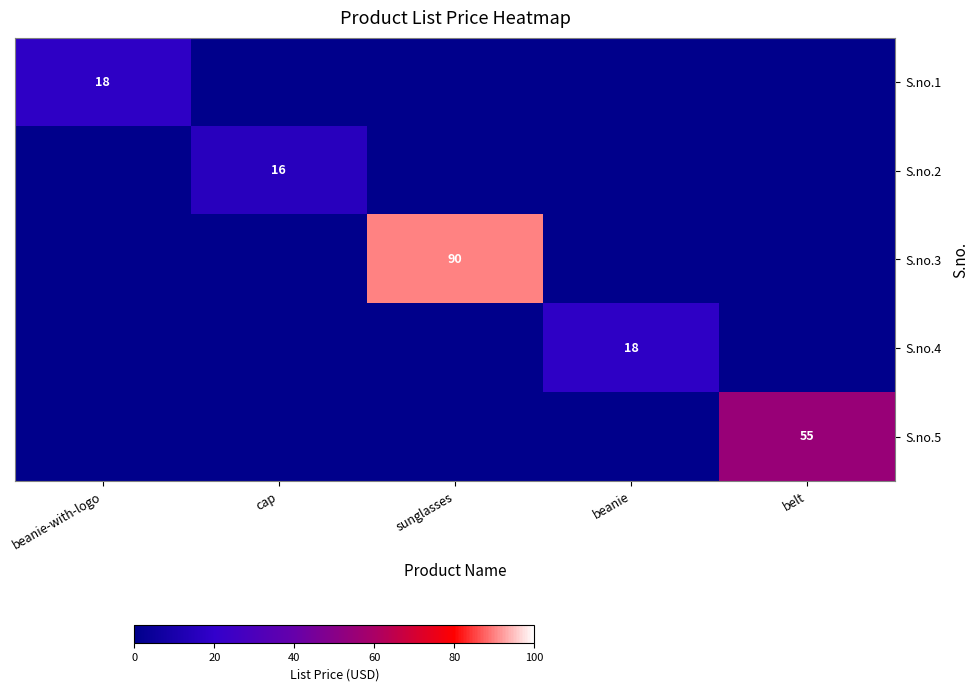

True or false: S.no.2 has a value of 22 at cap.

False